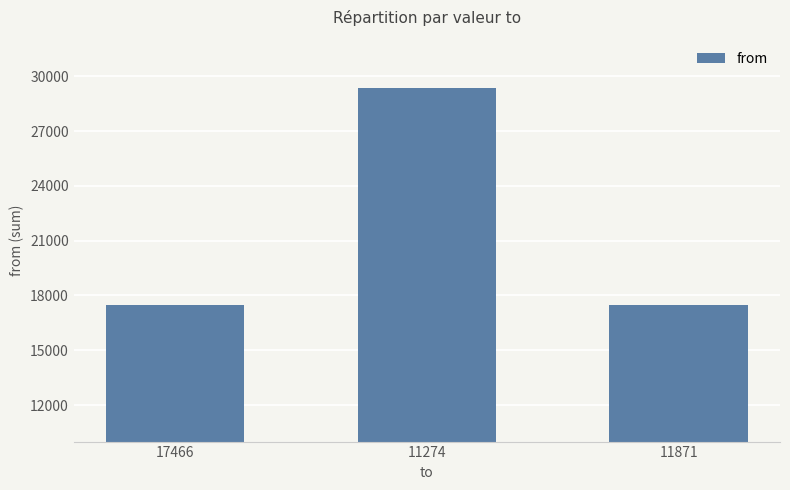

What is the label of the 1st bar from the left?

17466